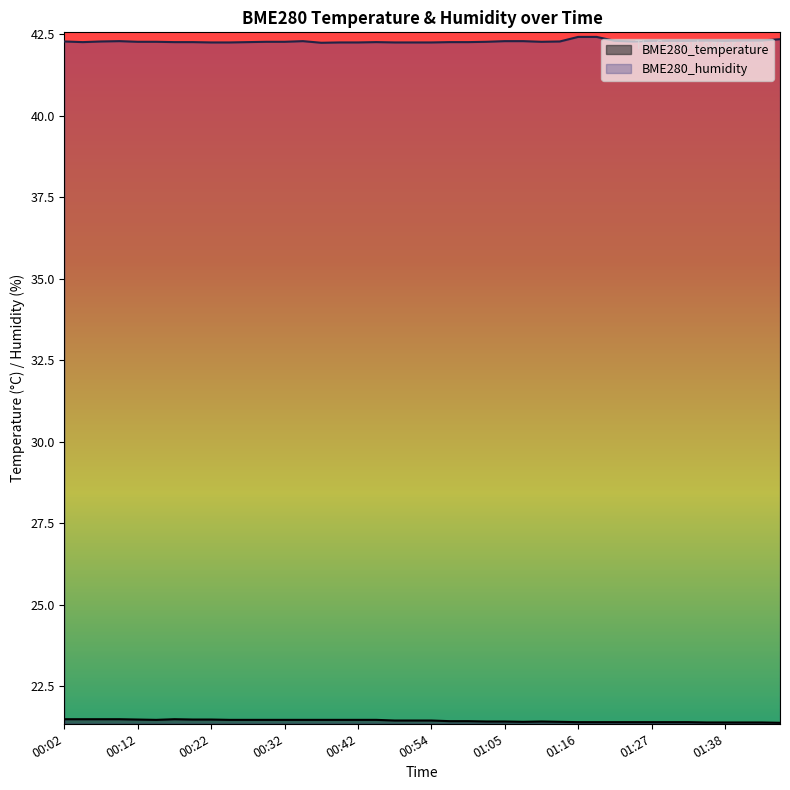

True or false: BME280_humidity has a value of 42.3 at 00:07.

True